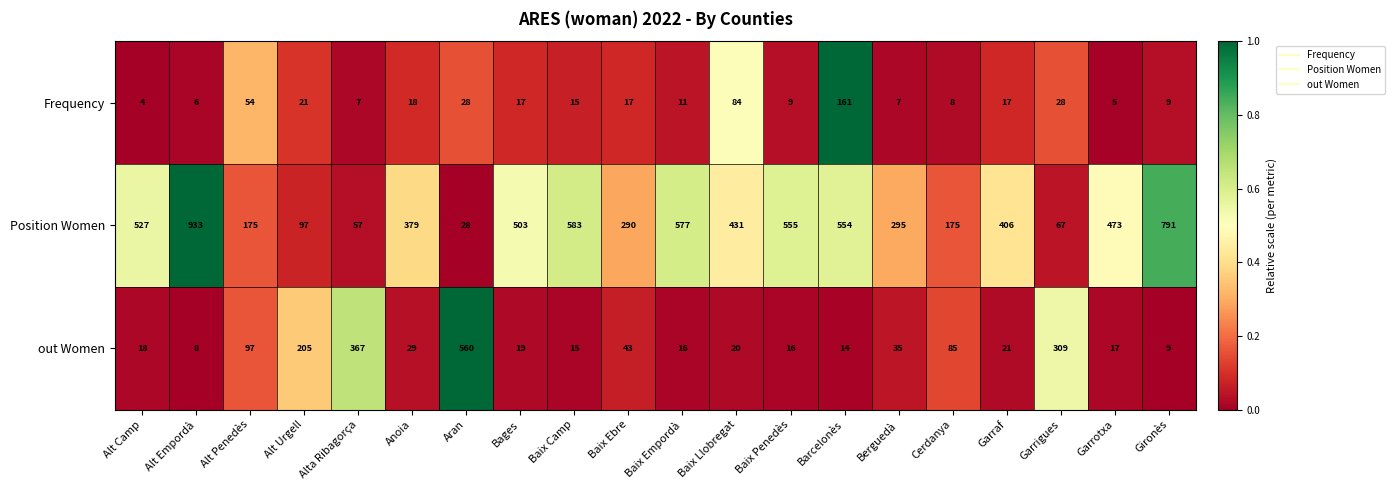

At which category is the sum across all series the highest?

Alt Empordà